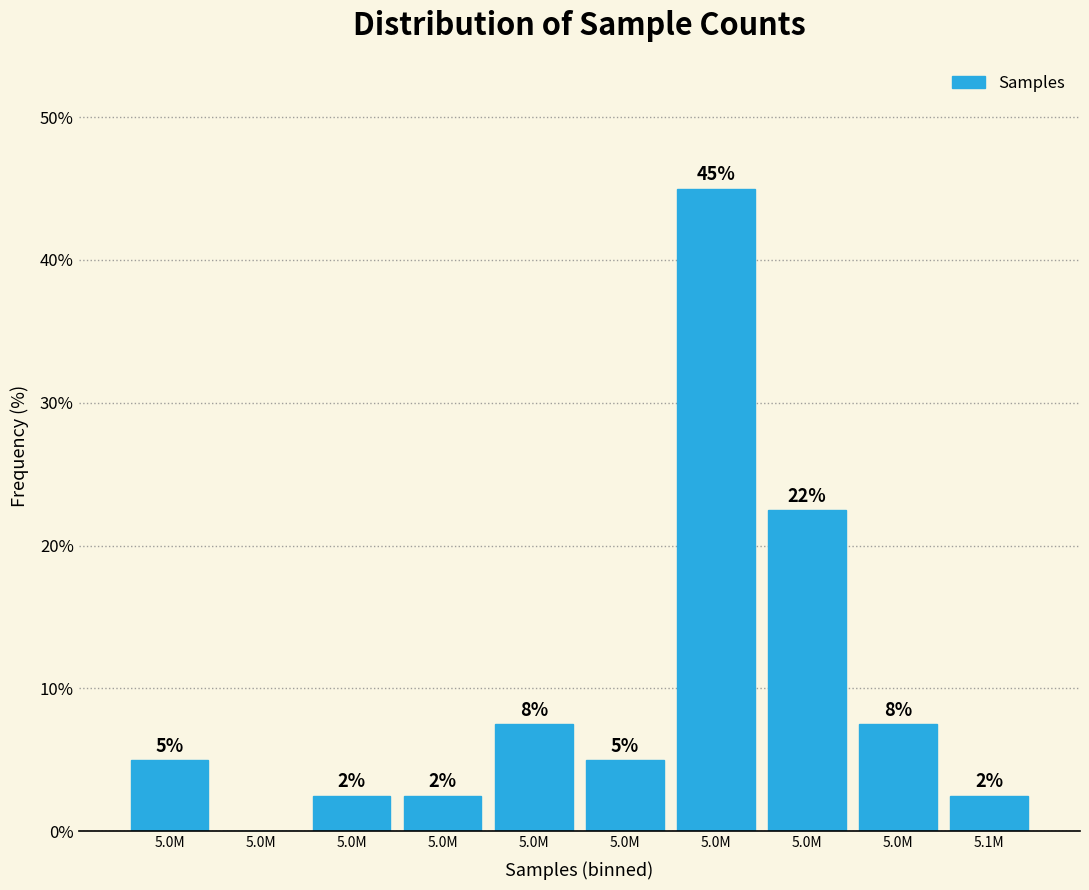

Are the bars horizontal?

No